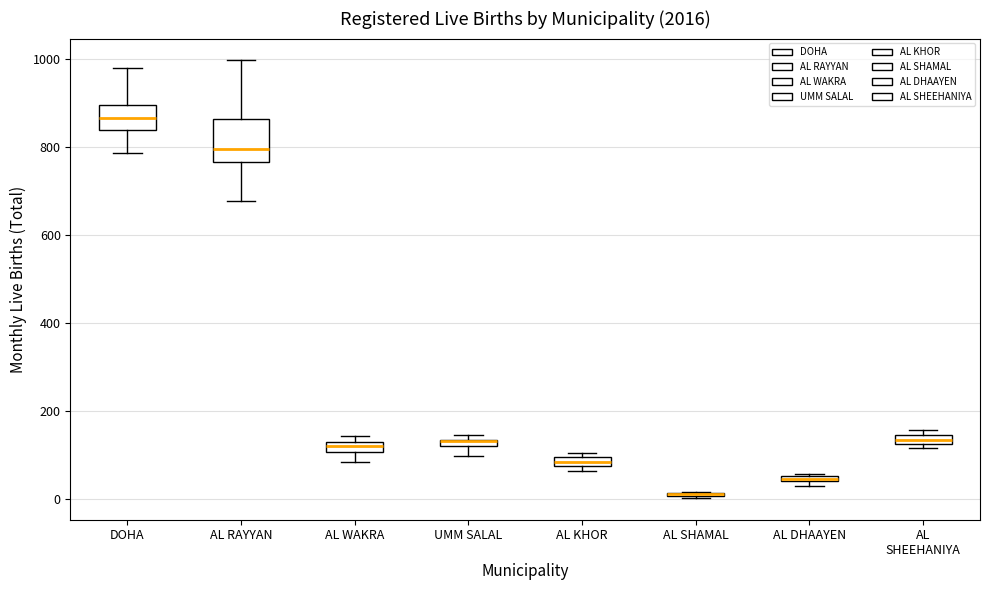

Comparing the boxes themselves (not the whiskers), which one is the tallest?

AL RAYYAN